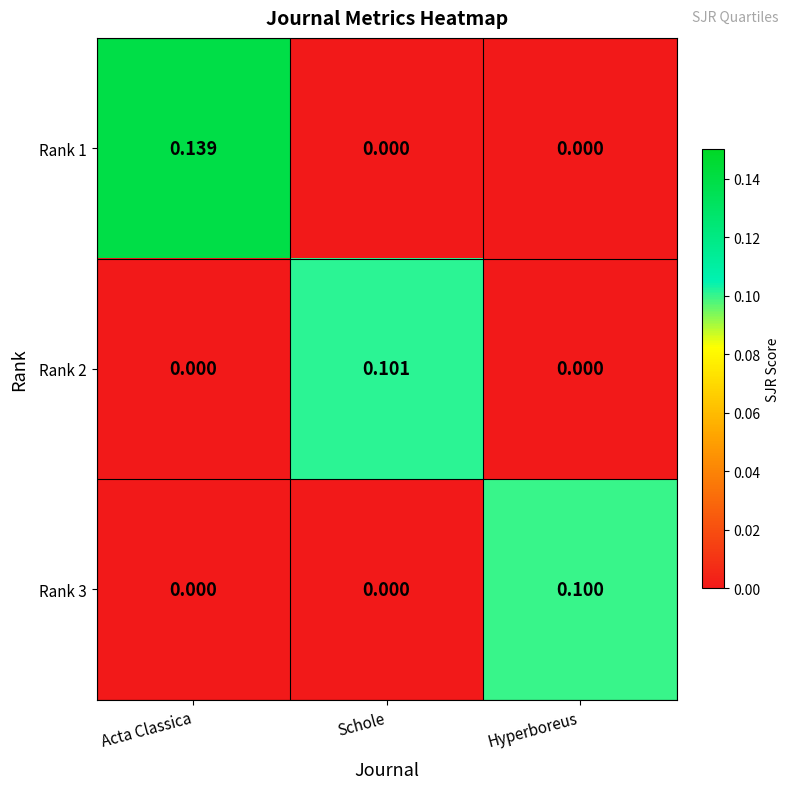

At which category does the chart reach its peak across all series?

Acta Classica